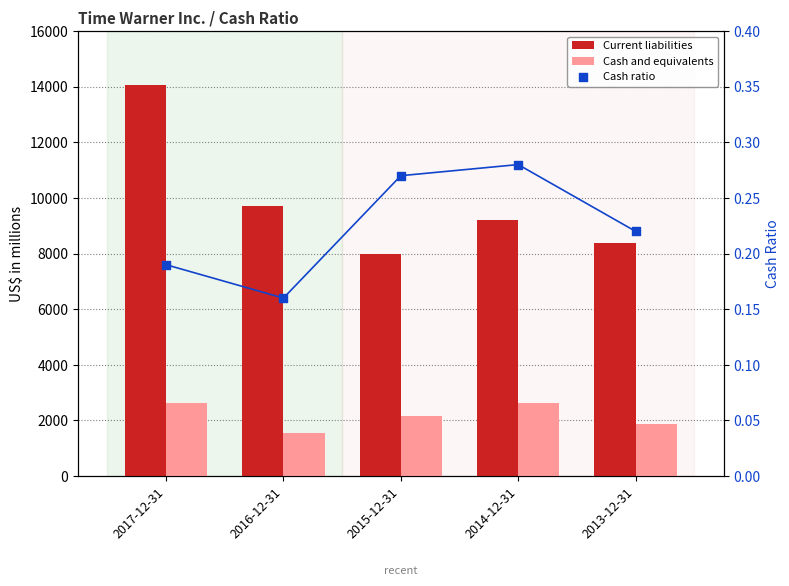

Is the value of Current liabilities at 2017-12-31 greater than the value of Cash ratio at 2014-12-31?

Yes